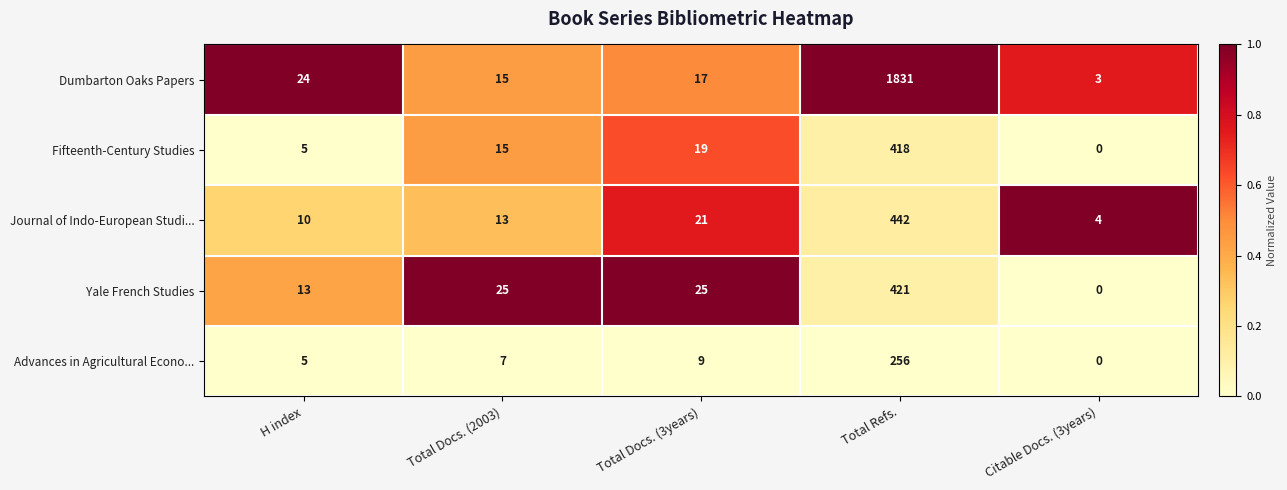

How many data points in Journal of Indo-European Studi... are less than 13?

2